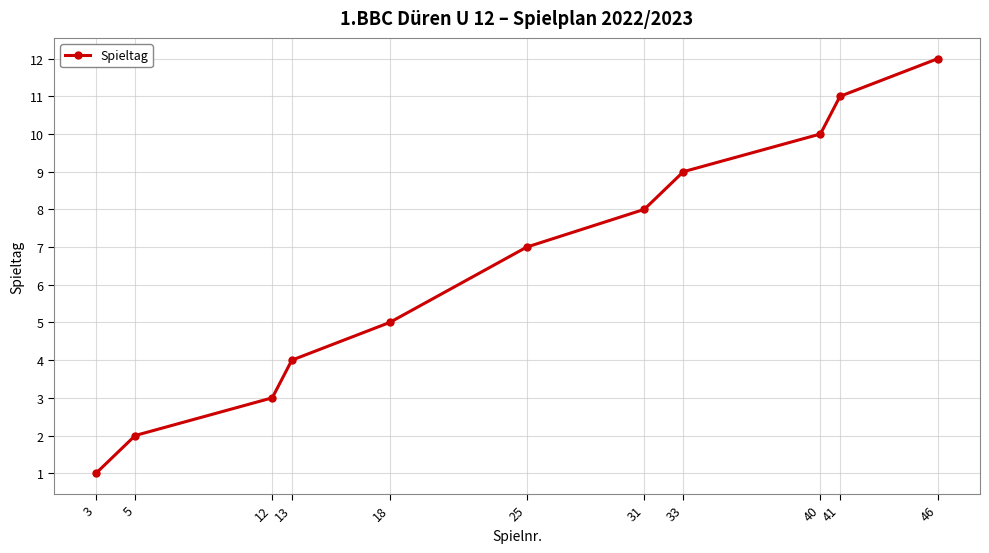

What is the smallest value displayed?

1